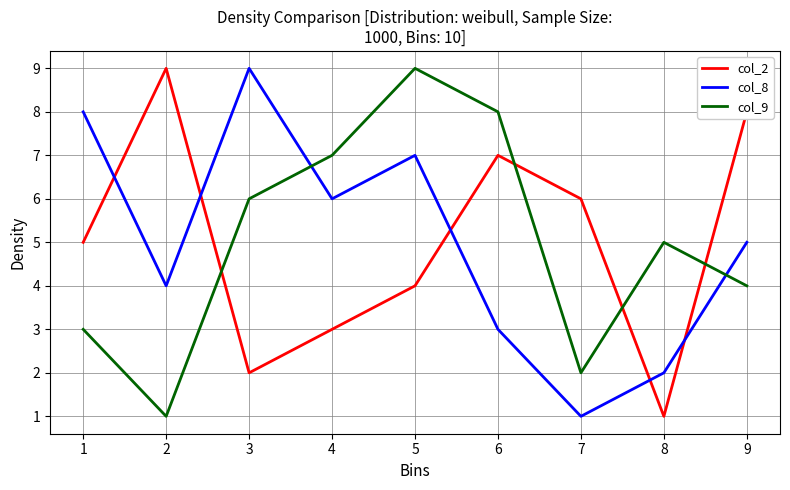

At which label does col_9 reach its minimum?

2